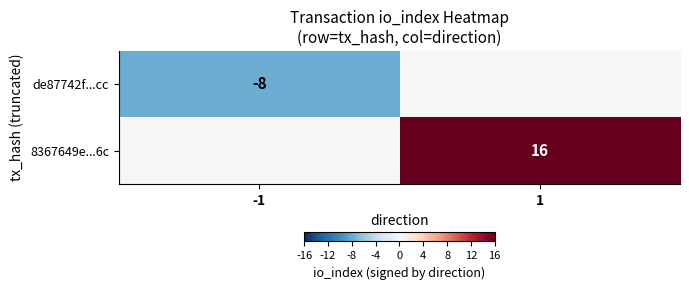

True or false: de87742f...cc has a value of -3 at -1.

False